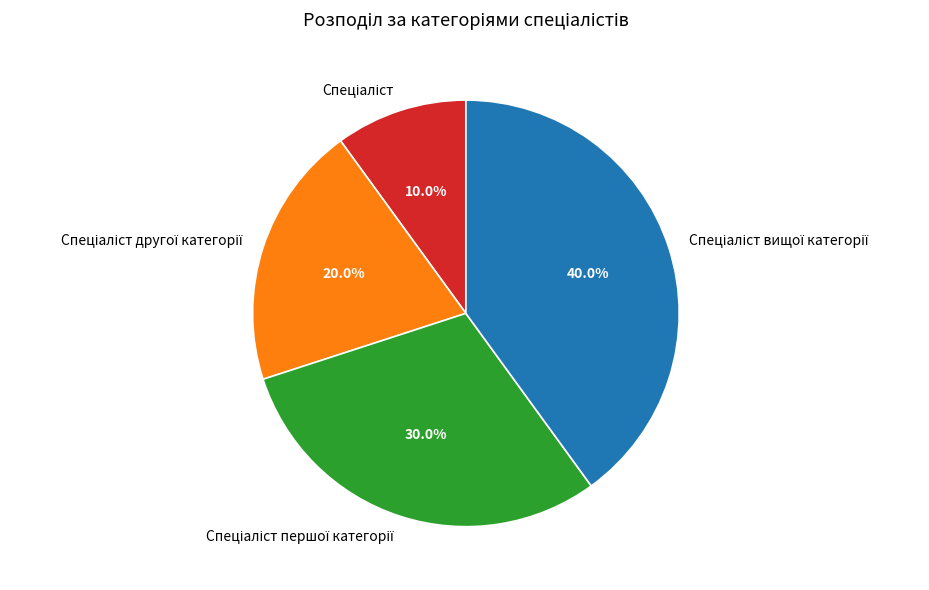

Is there any slice that represents more than half of the pie?

No